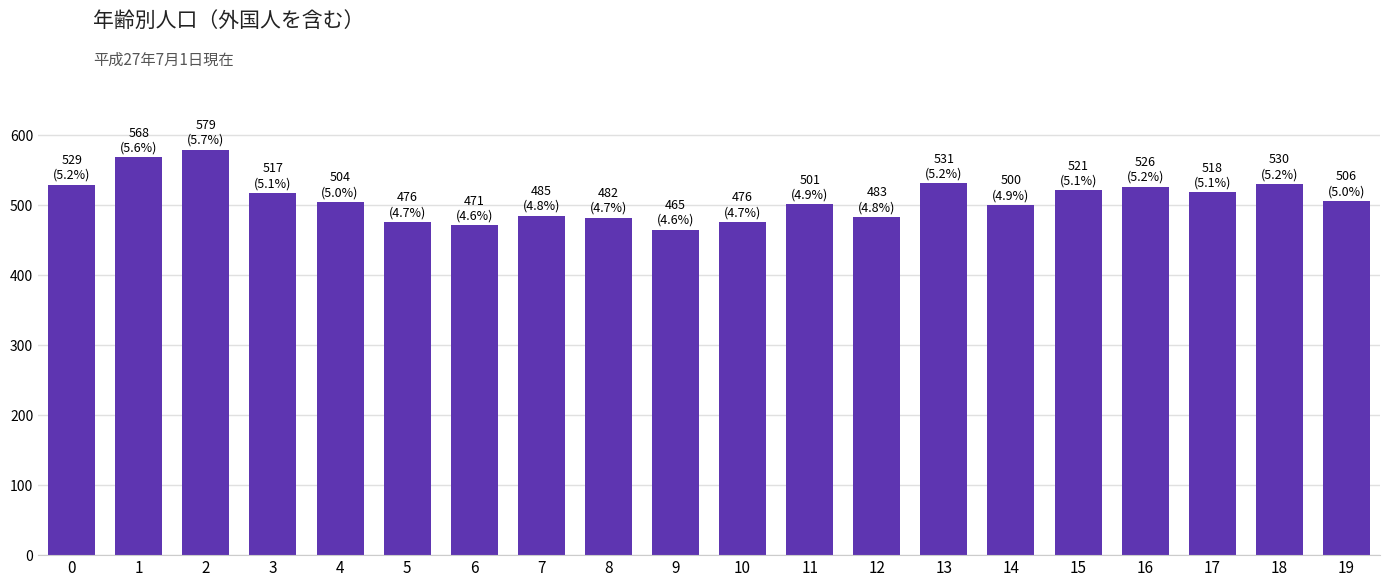

What is the value of the 20th bar from the left?

506